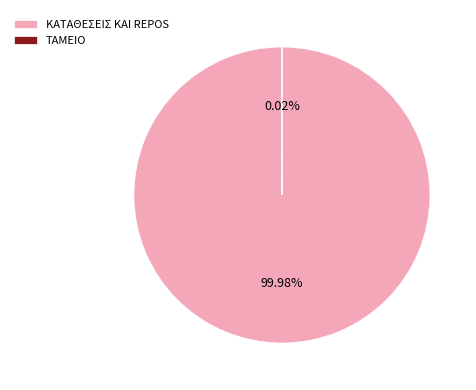

Which category has the biggest portion of the pie?

ΚΑΤΑΘΕΣΕΙΣ ΚΑΙ REPOS